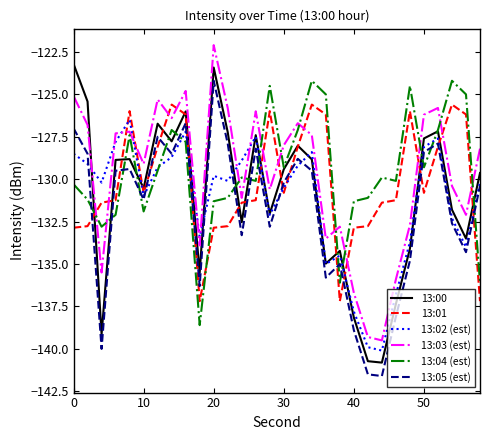

What are all the series names shown in the legend?

13:00, 13:01, 13:02 (est), 13:03 (est), 13:04 (est), 13:05 (est)